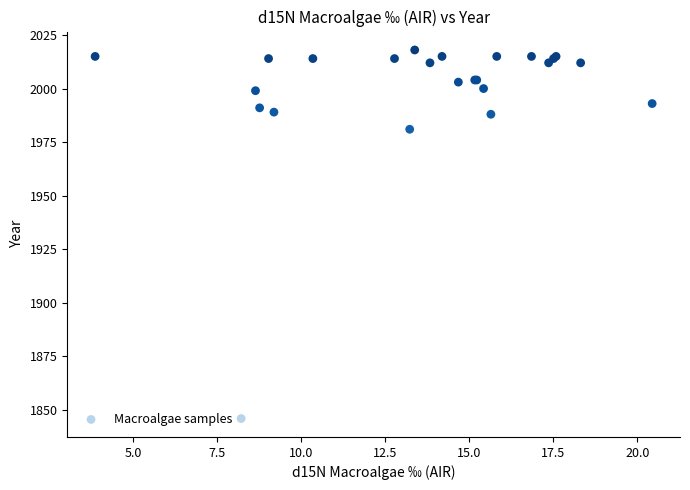

What Y value in the scatter plot is closest to 1932?

1981